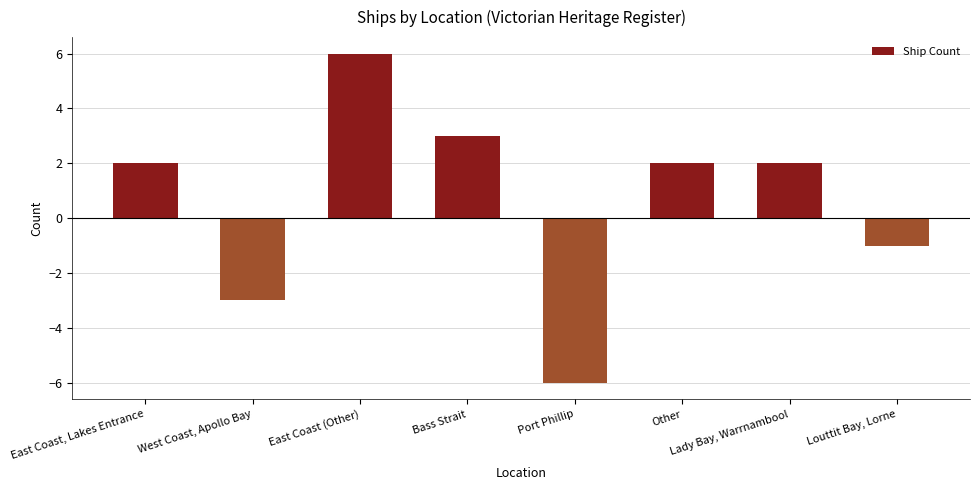

How many bars are there in total?

8